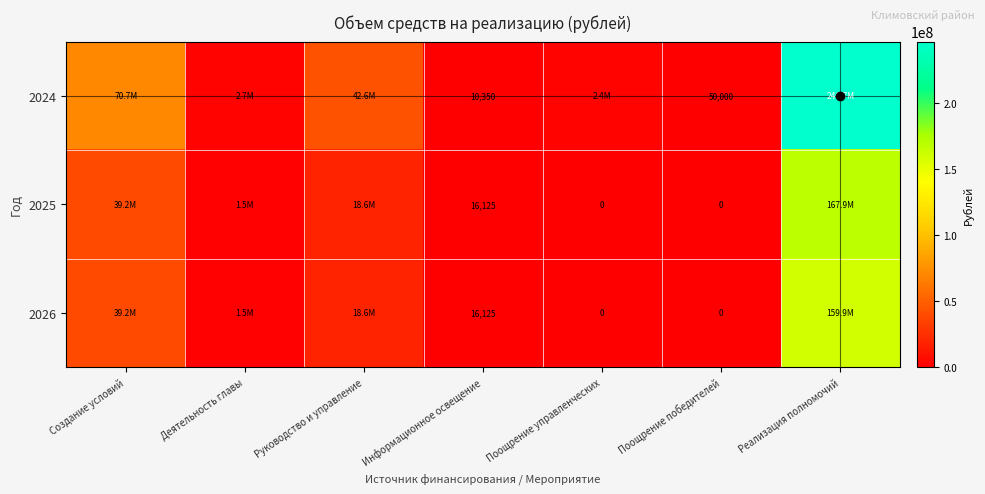

At which category does the chart reach its peak across all series?

Реализация полномочий